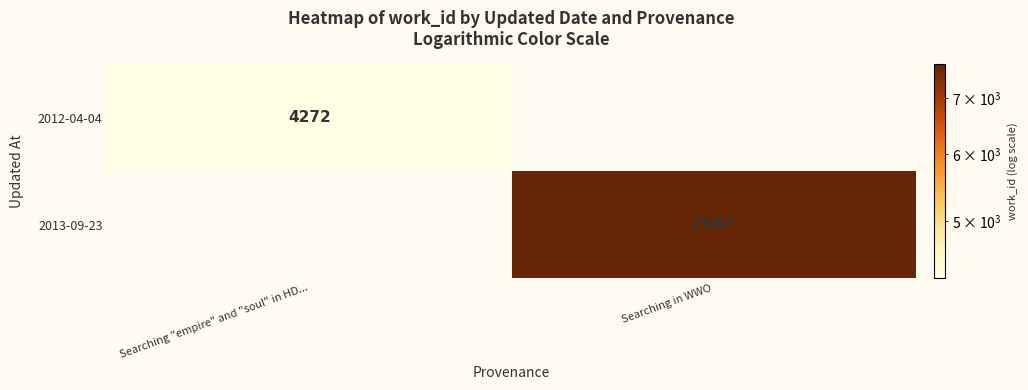

The 2012-04-04 series shows 4272 at Searching "empire" and "soul" in HD.... True or false?

True